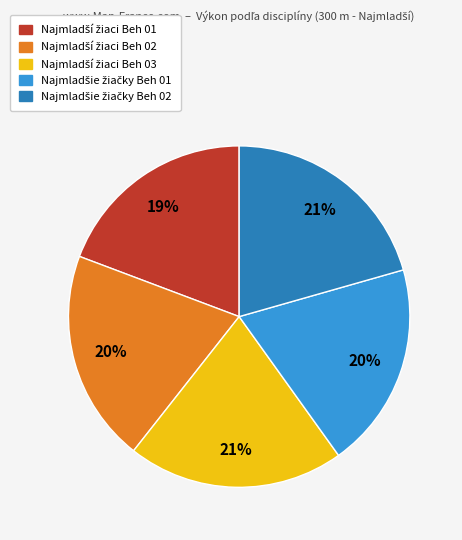

Does any single category account for the majority?

No